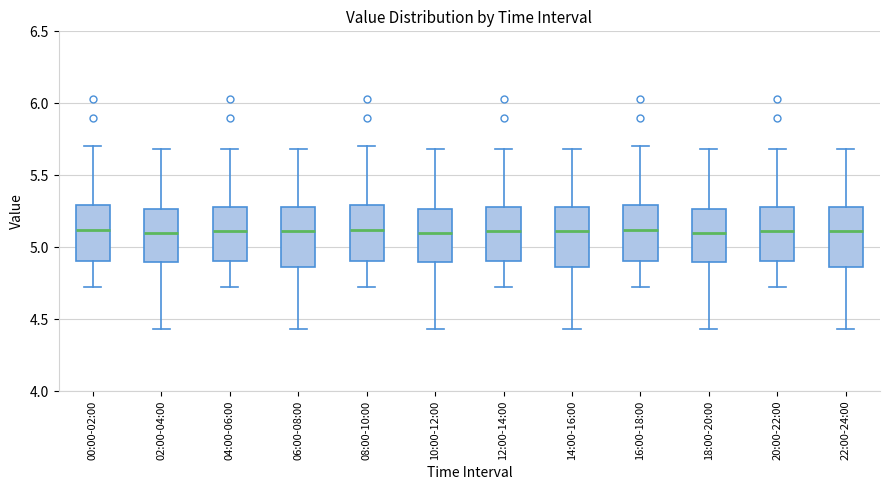

Reading left to right, transcribe this box plot: for each box, give where its median line is, the range the box spans, and where its two whiskers end, as read against the y-axis. The values are not printed on the chart, so give them approximately, as read against the axis.

00:00-02:00: median 5.10, box 4.90 to 5.30, whiskers 4.70 to 5.70
02:00-04:00: median 5.10, box 4.90 to 5.25, whiskers 4.45 to 5.70
04:00-06:00: median 5.10, box 4.90 to 5.30, whiskers 4.70 to 5.70
06:00-08:00: median 5.10, box 4.85 to 5.30, whiskers 4.45 to 5.70
08:00-10:00: median 5.10, box 4.90 to 5.30, whiskers 4.70 to 5.70
10:00-12:00: median 5.10, box 4.90 to 5.25, whiskers 4.45 to 5.70
12:00-14:00: median 5.10, box 4.90 to 5.30, whiskers 4.70 to 5.70
14:00-16:00: median 5.10, box 4.85 to 5.30, whiskers 4.45 to 5.70
16:00-18:00: median 5.10, box 4.90 to 5.30, whiskers 4.70 to 5.70
18:00-20:00: median 5.10, box 4.90 to 5.25, whiskers 4.45 to 5.70
20:00-22:00: median 5.10, box 4.90 to 5.30, whiskers 4.70 to 5.70
22:00-24:00: median 5.10, box 4.85 to 5.30, whiskers 4.45 to 5.70